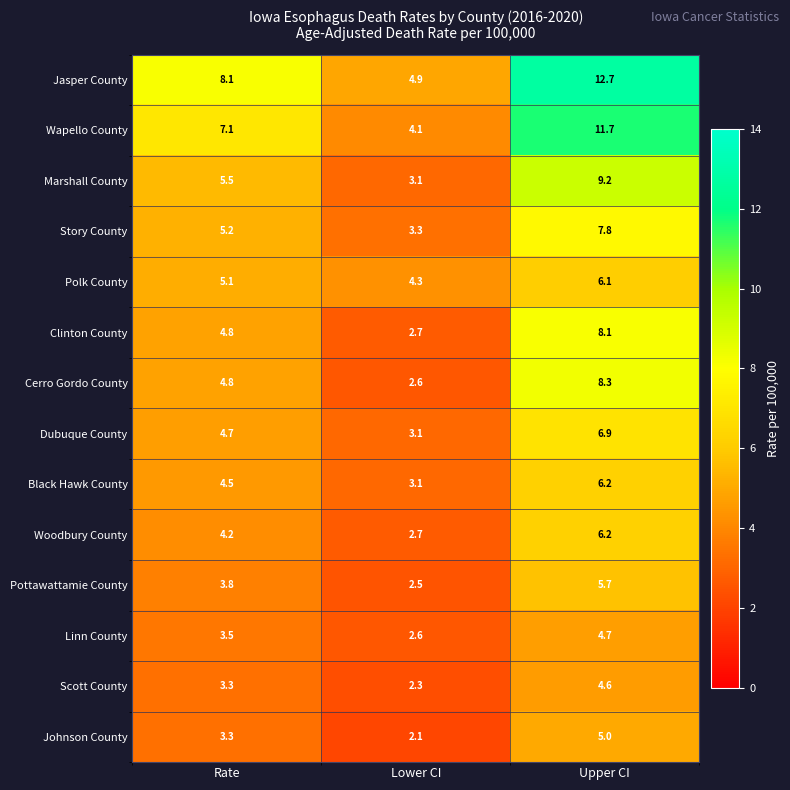

Rank the categories by Story County value from highest to lowest.

Upper CI, Rate, Lower CI